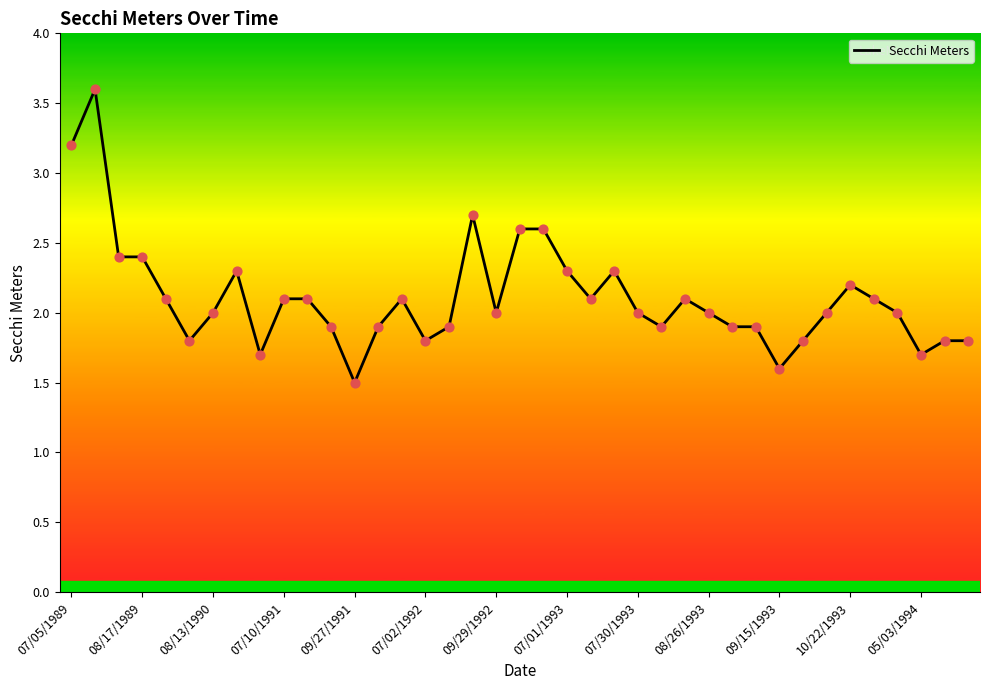

Which has a higher value, 17 or 25?

17